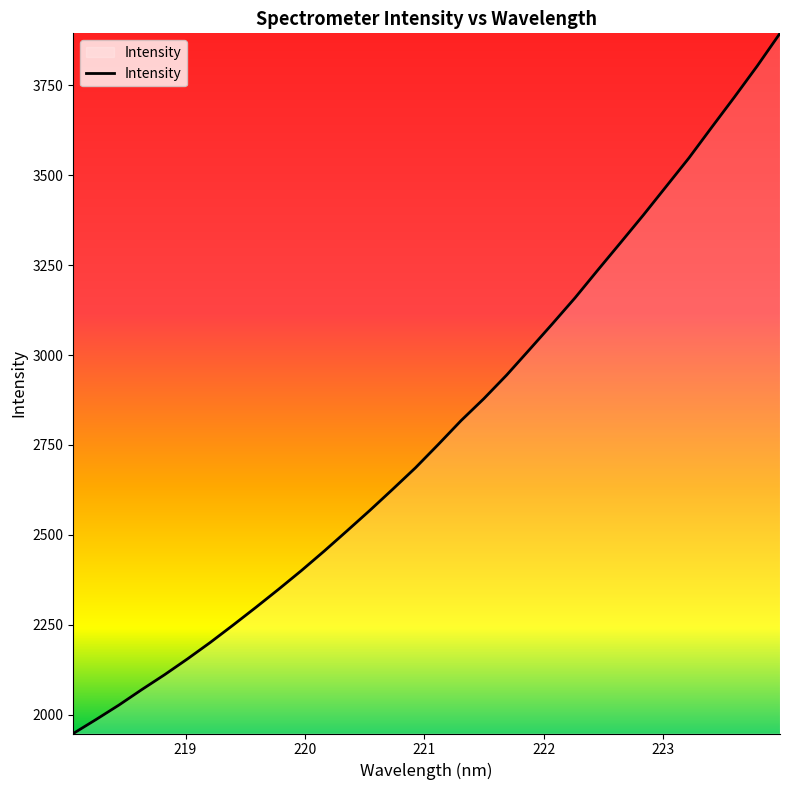

What is the greatest value displayed?

3894.6